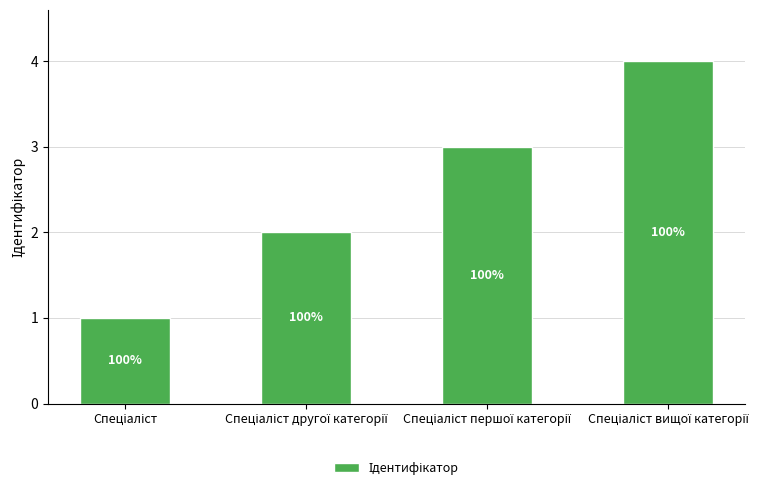

Does the chart contain any negative values?

No